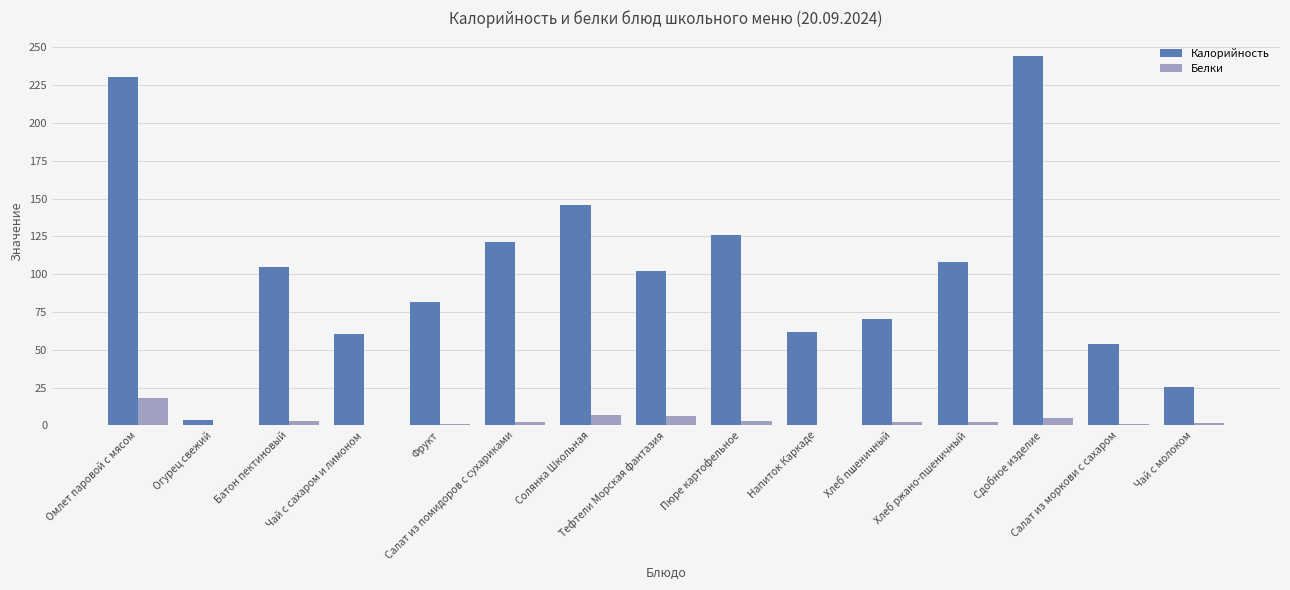

What is the sum of all Калорийность values?

1538.5